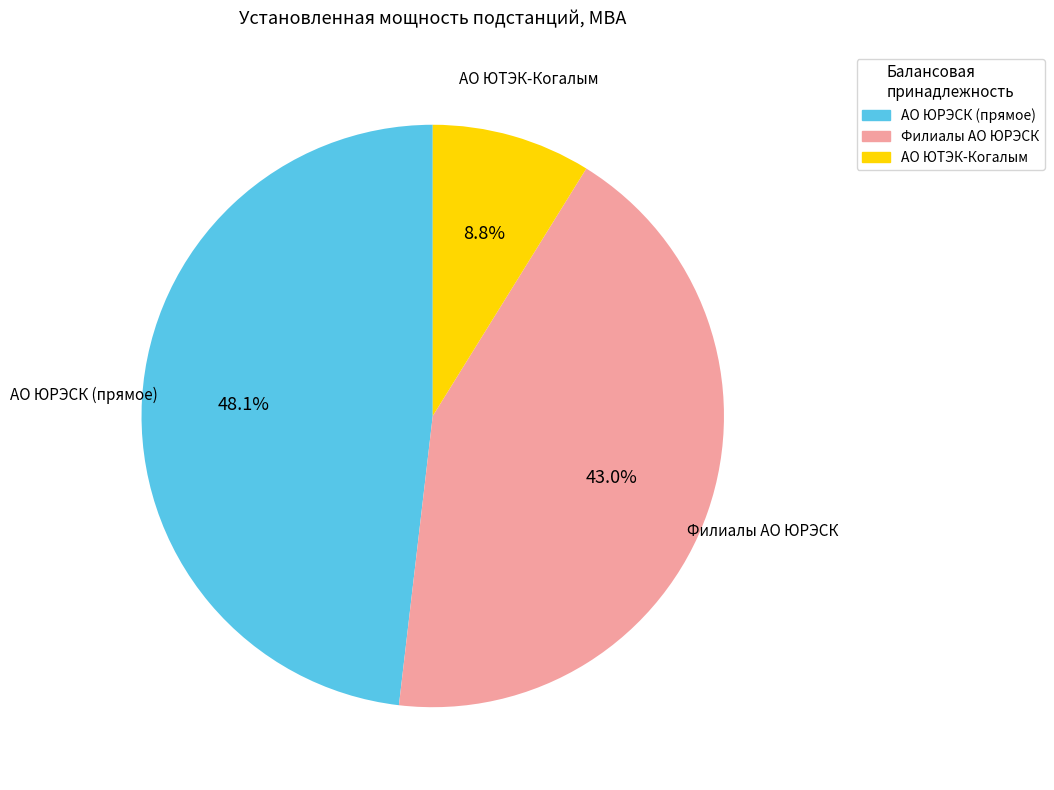

Is there any slice that represents more than half of the pie?

No